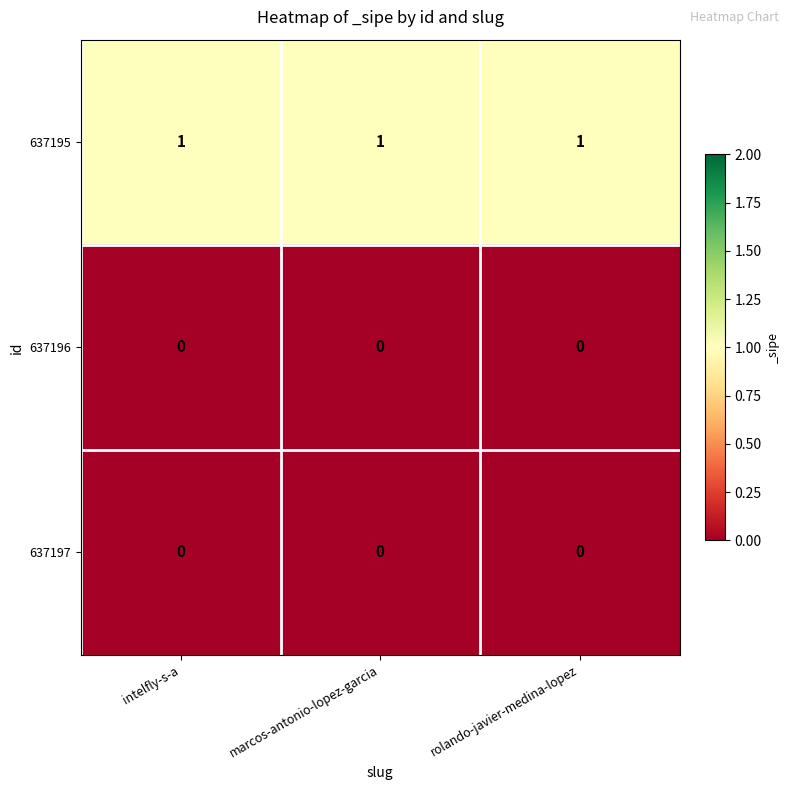

Is it true that 637195 equals 1 at marcos-antonio-lopez-garcia?

True